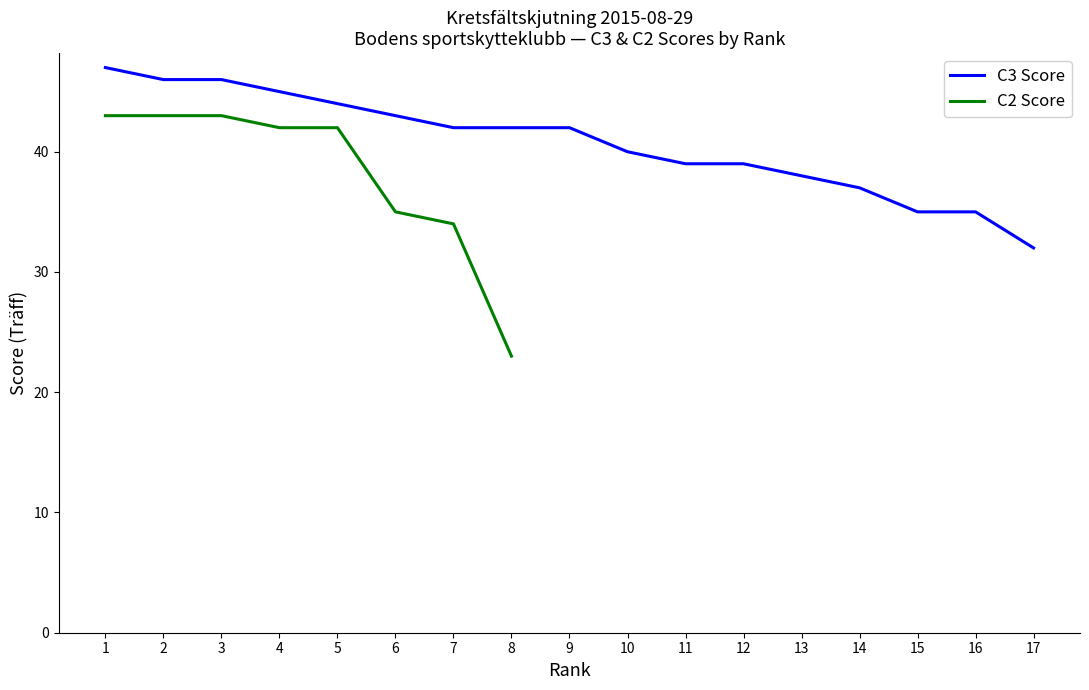

True or false: C3 Score has a value of 37 at 14.

True